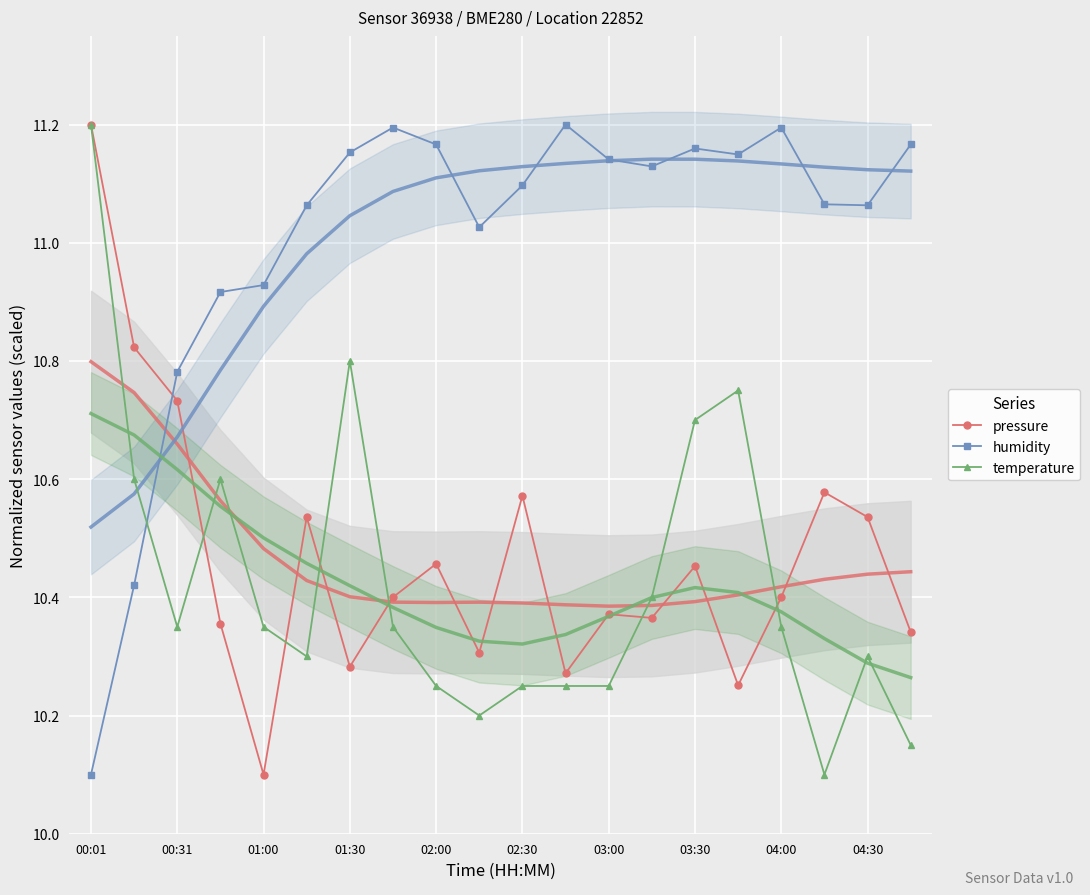

What is the difference between the maximum and minimum values in the pressure series?

1.1